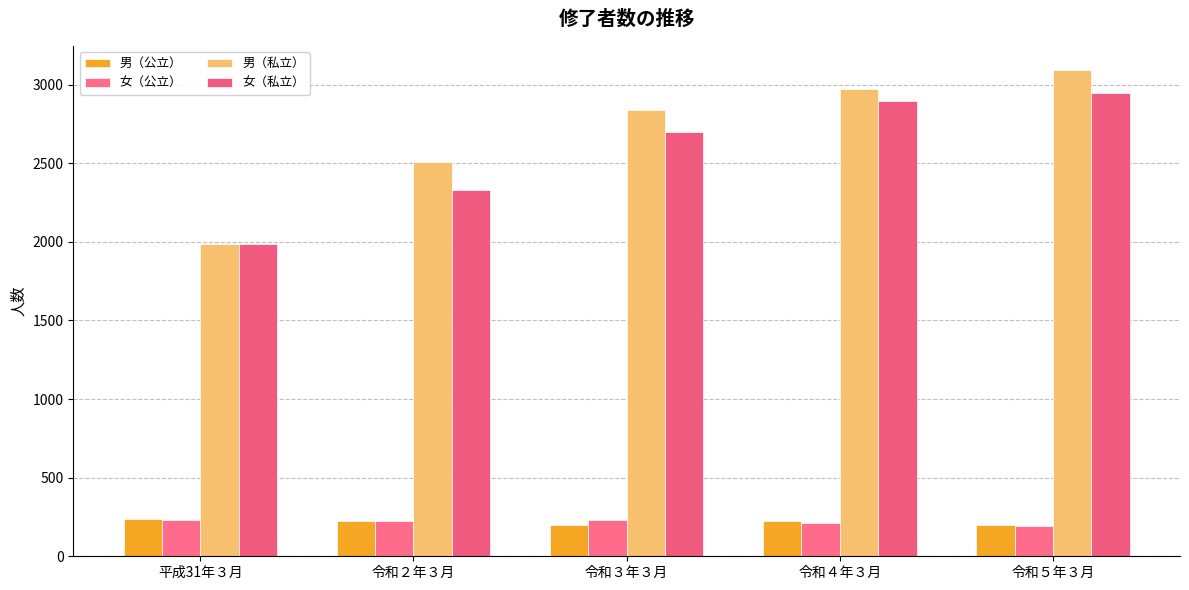

How many bars are there in each group?

4